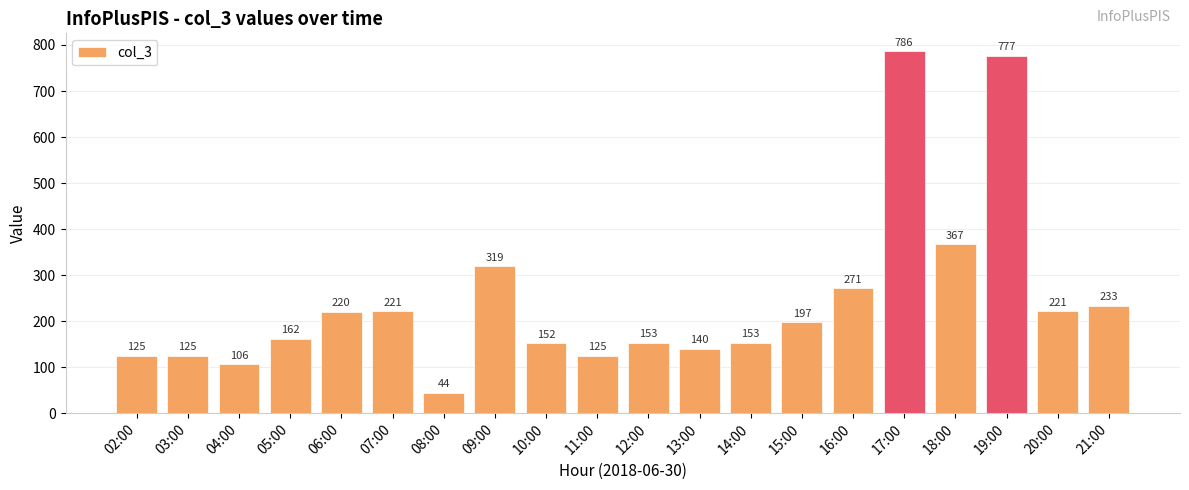

What is the sum of all values?

4897